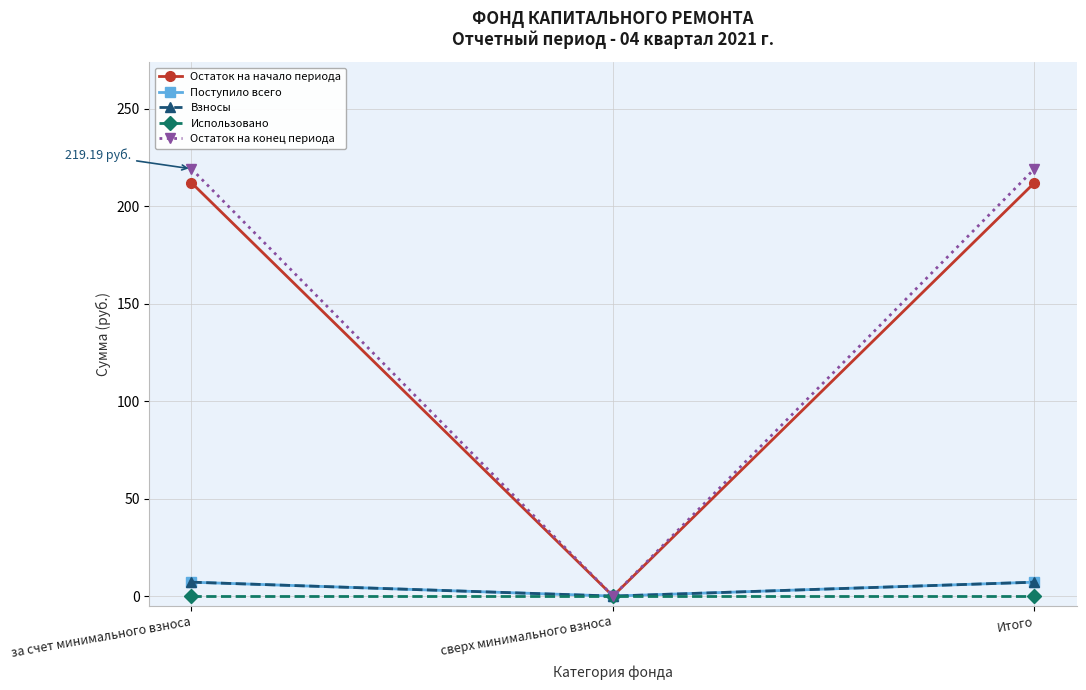

Does the chart have visible grid lines?

Yes